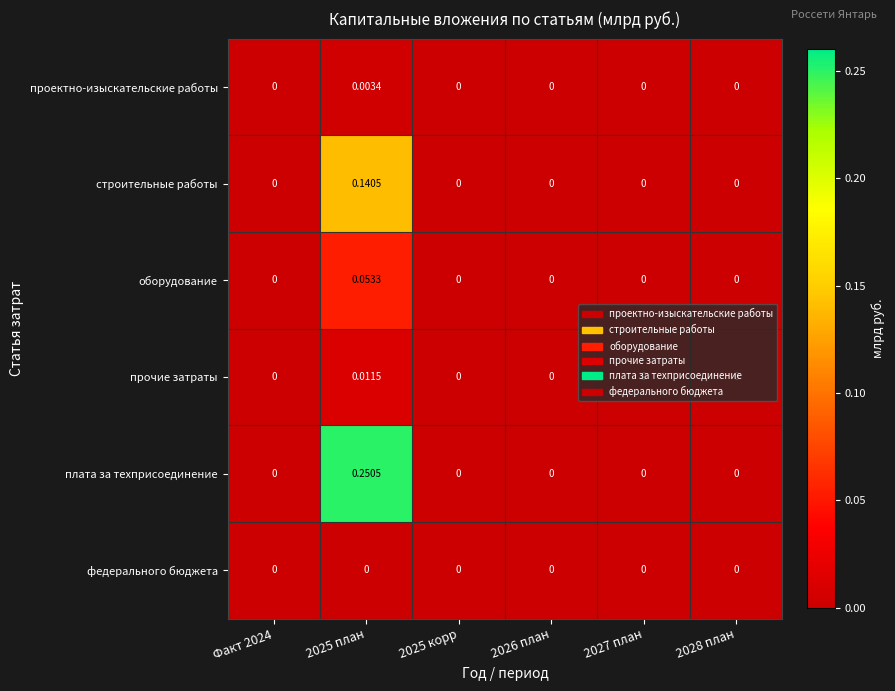

Which series has the largest range (max minus min)?

плата за техприсоединение